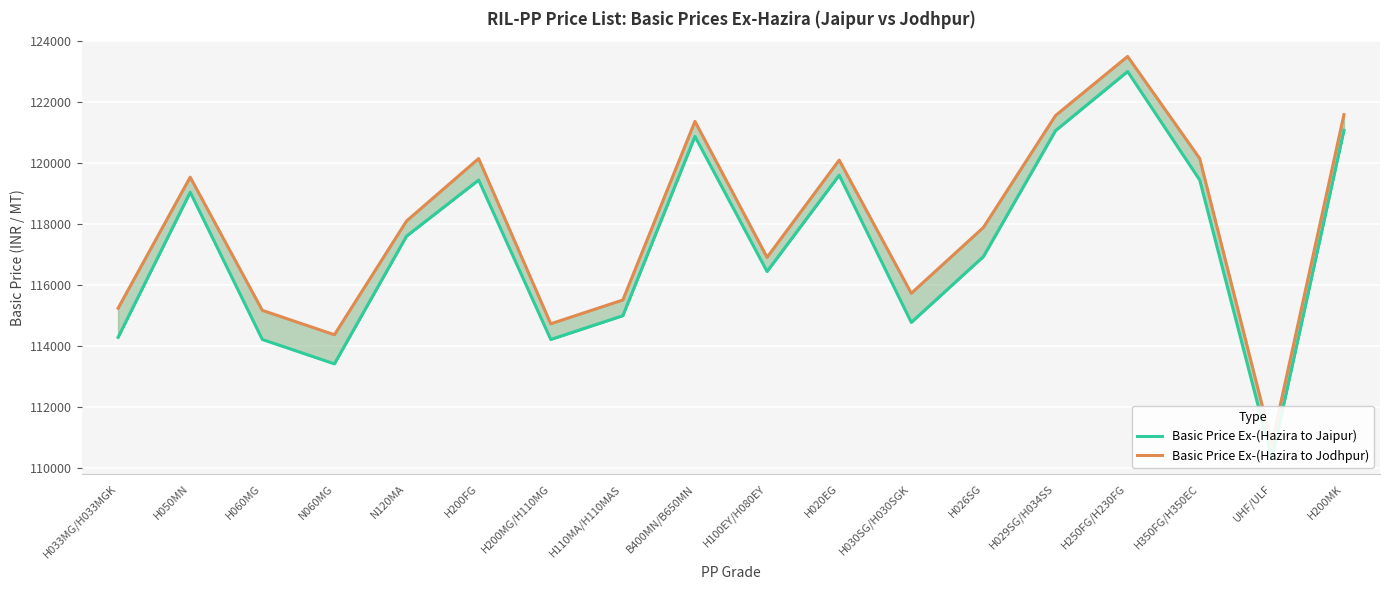

What are all the series names shown in the legend?

Basic Price Ex-(Hazira to Jaipur), Basic Price Ex-(Hazira to Jodhpur)